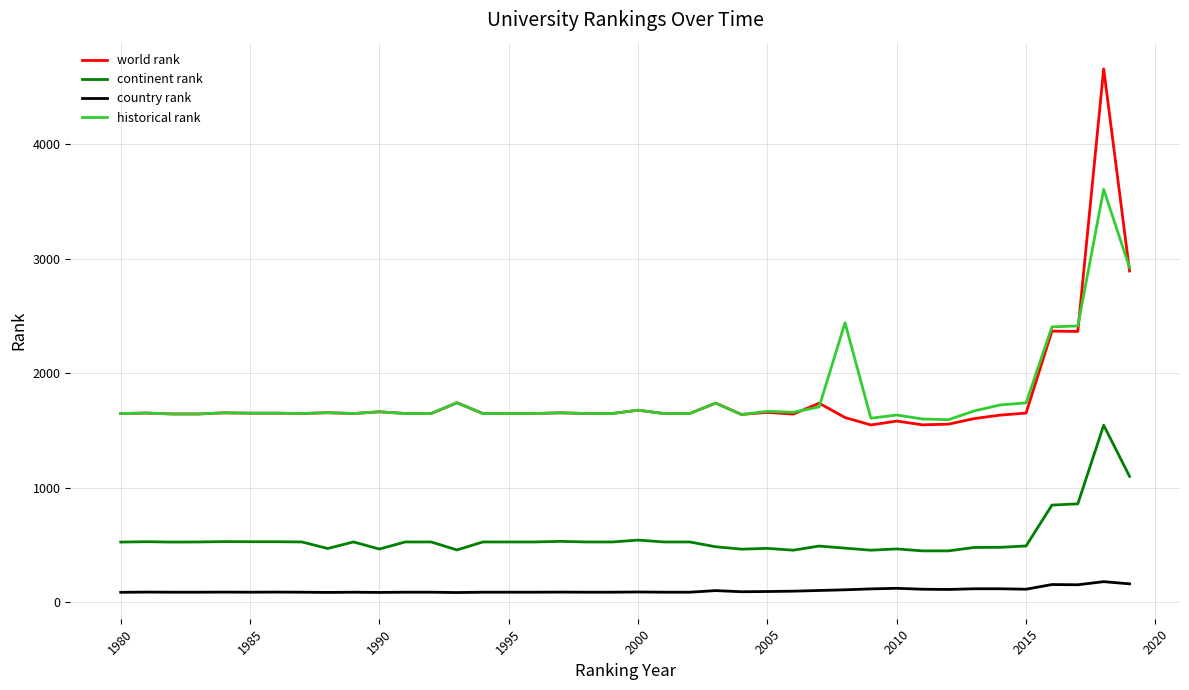

Rank the series by their maximum value, from lowest to highest.

country rank, continent rank, historical rank, world rank